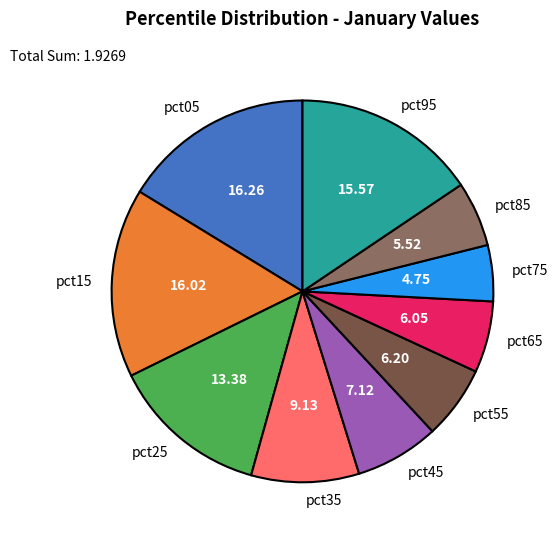

Is there a majority slice in this chart?

No